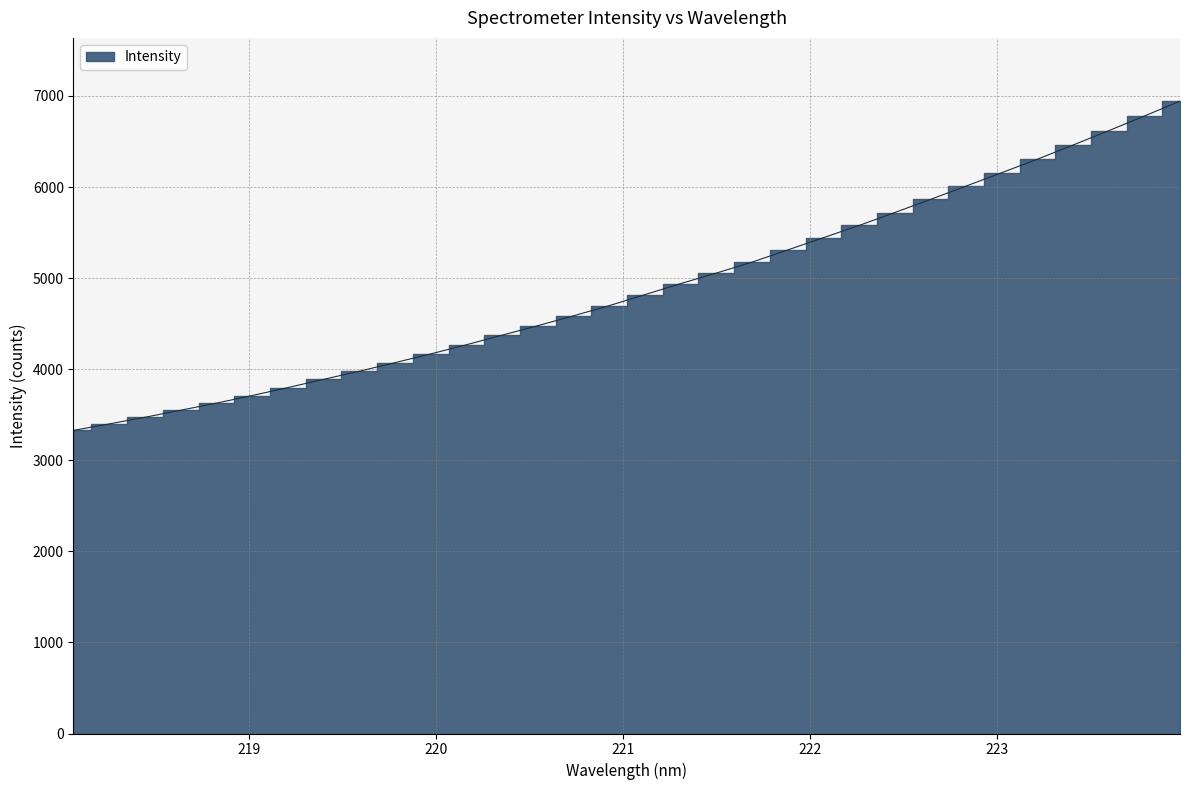

List the labels in order of value, largest first.

223.9802, 223.7895, 223.5987, 223.408, 223.2172, 223.0264, 222.8355, 222.6447, 222.4538, 222.263, 222.0721, 221.8812, 221.6902, 221.4993, 221.3083, 221.1174, 220.9264, 220.7354, 220.5444, 220.3533, 220.1623, 219.9712, 219.7801, 219.589, 219.3979, 219.2067, 219.0156, 218.8244, 218.6332, 218.442, 218.2508, 218.0596